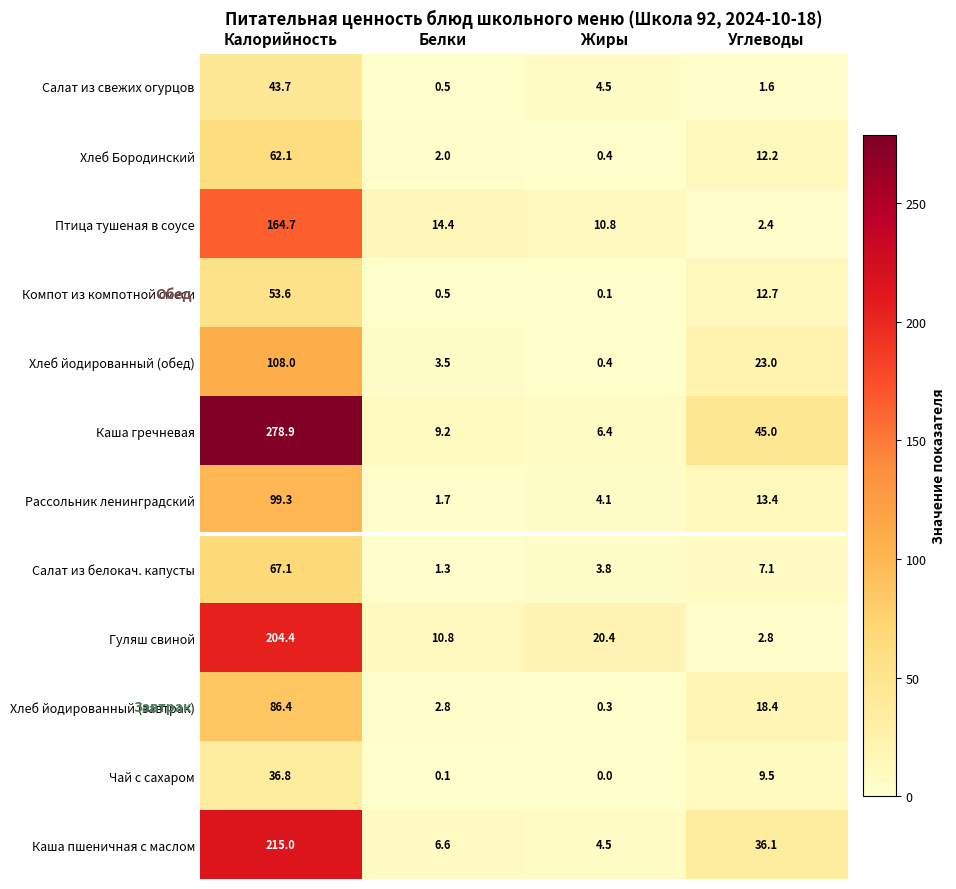

What is the difference between the second highest and second lowest values in the Хлеб йодированный (завтрак) series?

15.6